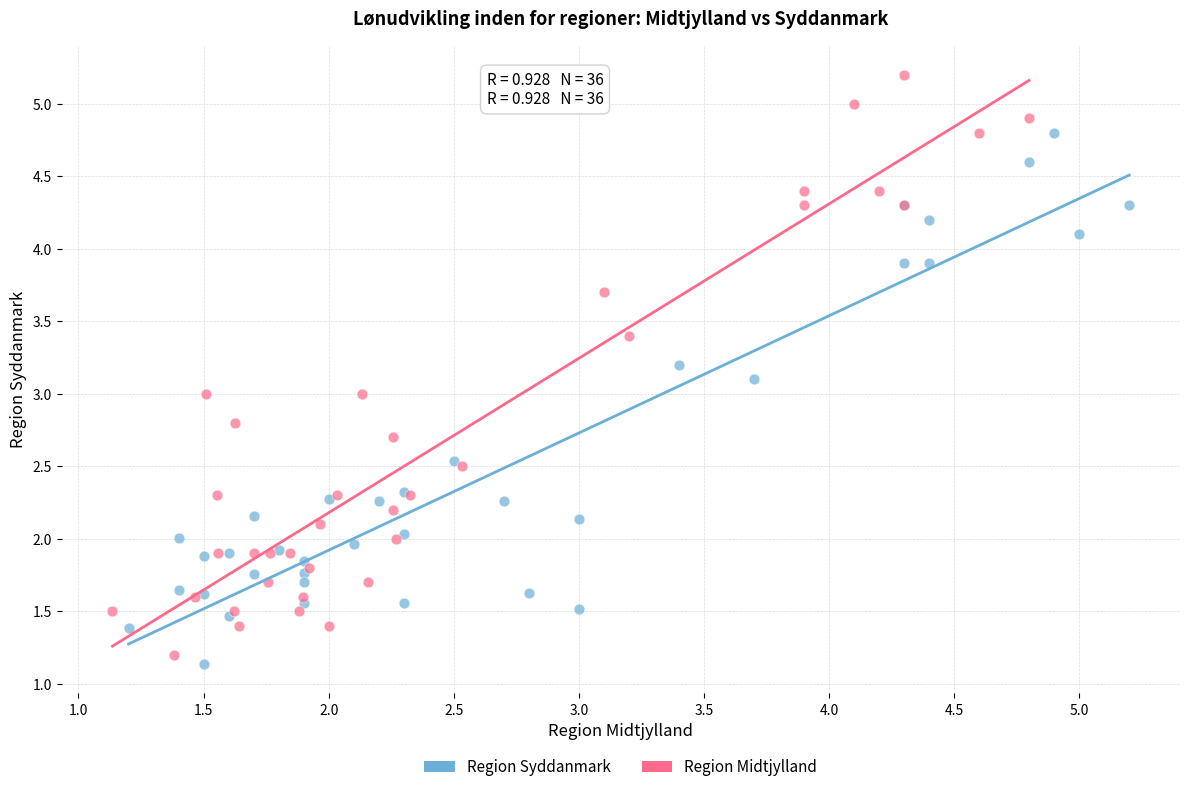

Which series contains the highest Y value?

Region Midtjylland